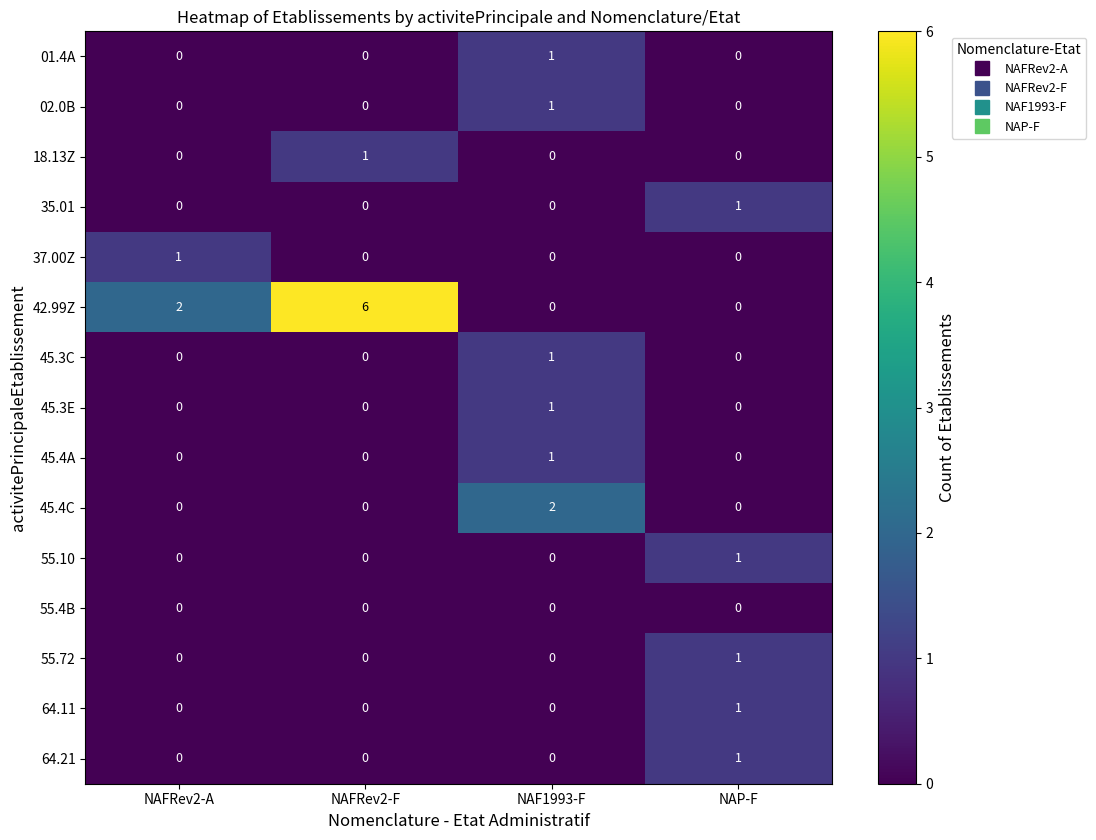

At how many categories does at least one series exceed 4?

1